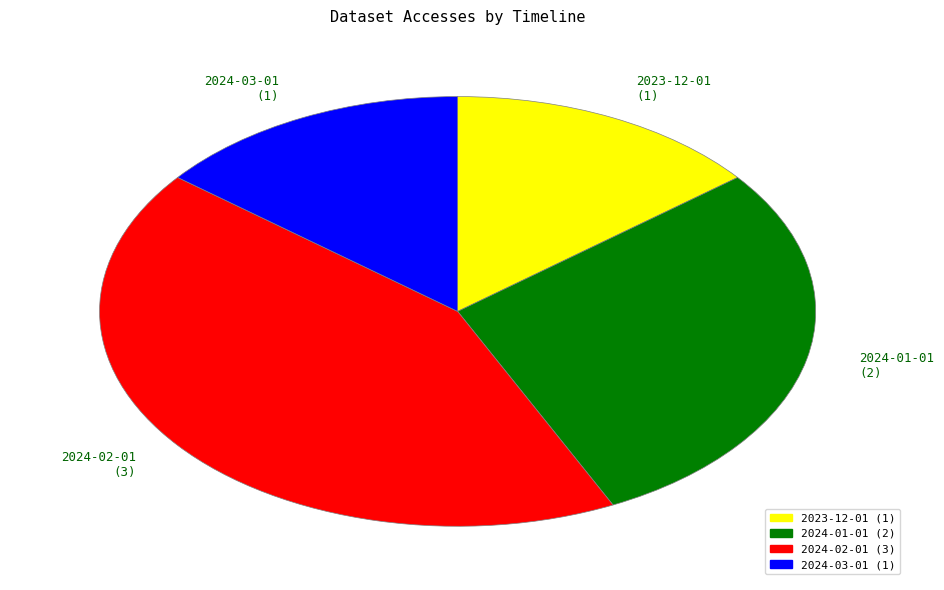

The 2024-01-01 (2) slice represents 14% of the pie. True or false?

False